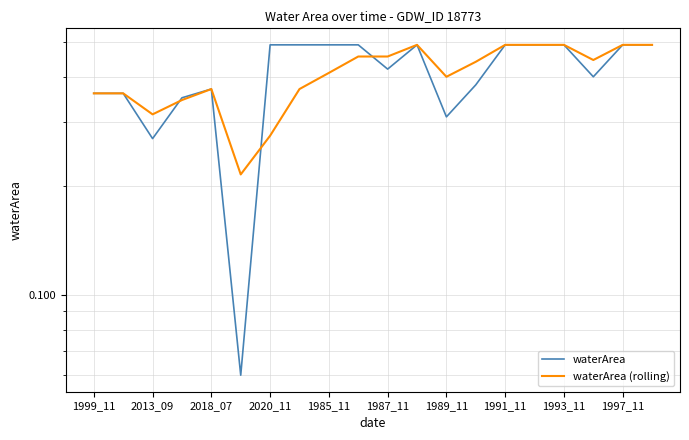

The value of waterArea (rolling) at 1987_11 is 0.7. True or false?

False